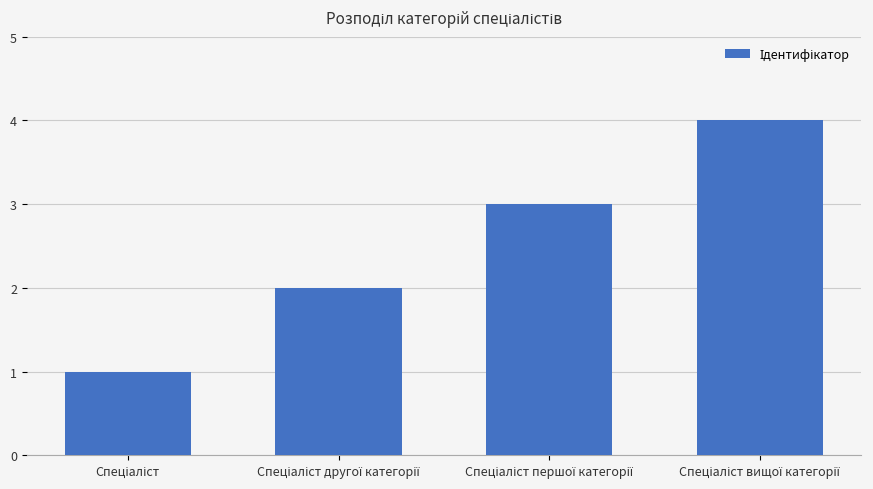

What is the sum of all values?

10